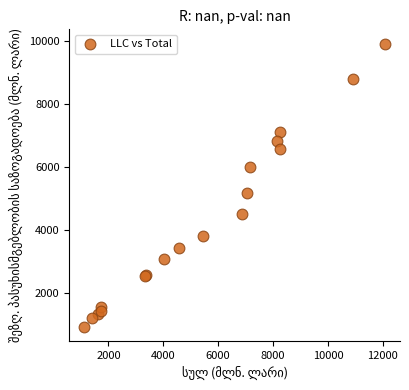

What Y value in the scatter plot is closest to 5419?

5169.8